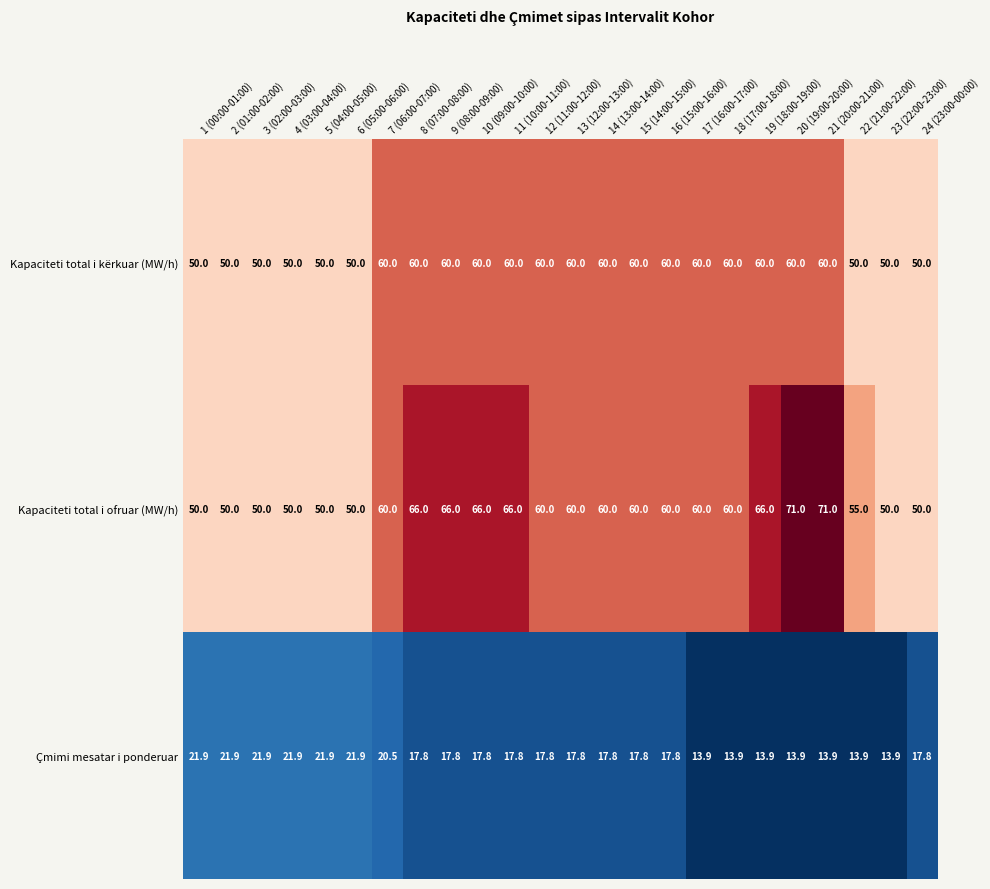

What is the minimum value for Kapaciteti total i ofruar (MW/h)?

50.0